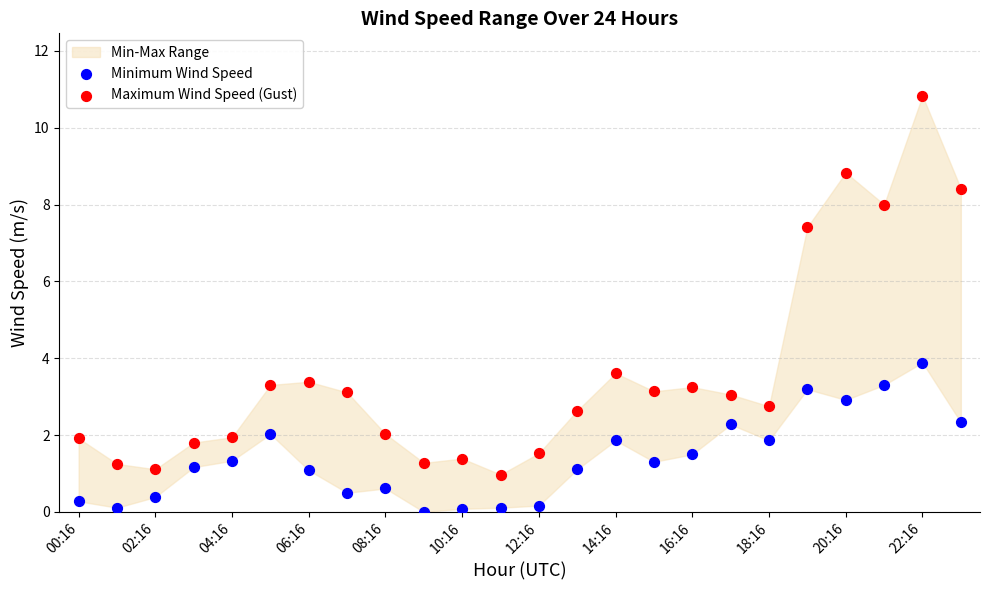

Which series contains the highest Y value?

Maximum Wind Speed (Gust)